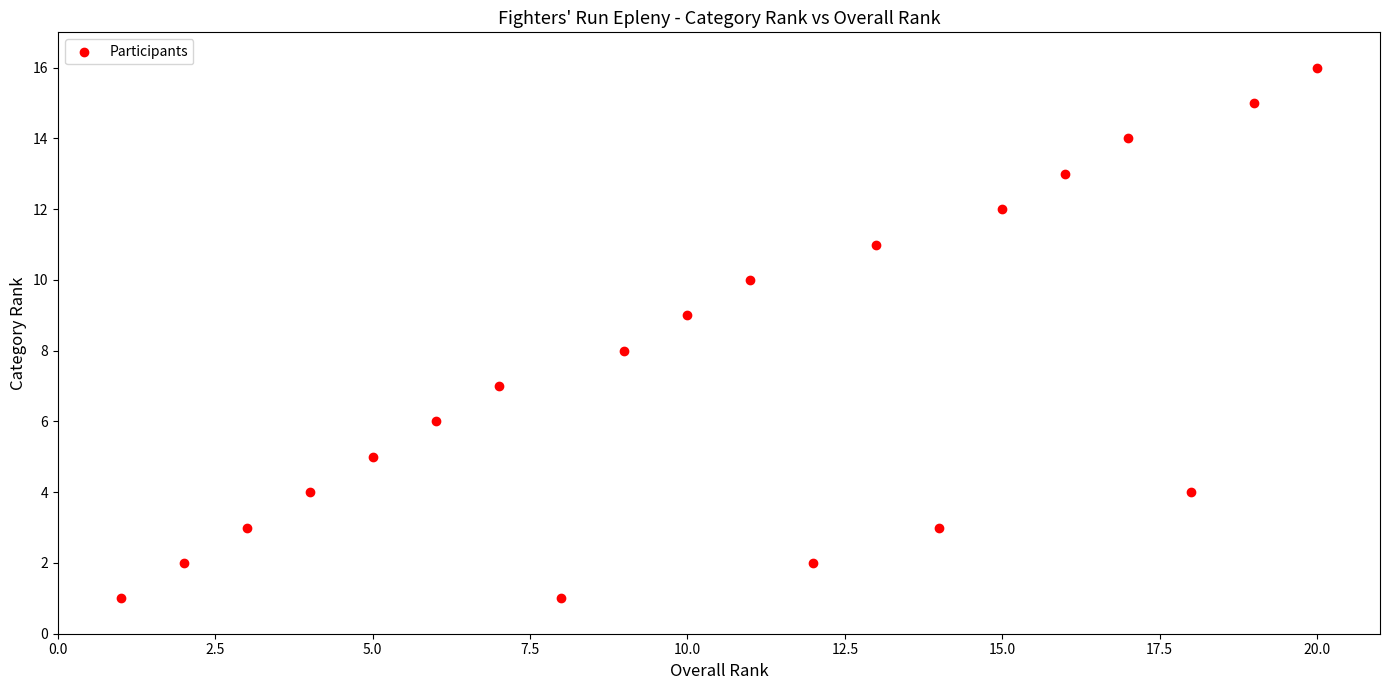

What is the range of Y values (max minus min)?

15